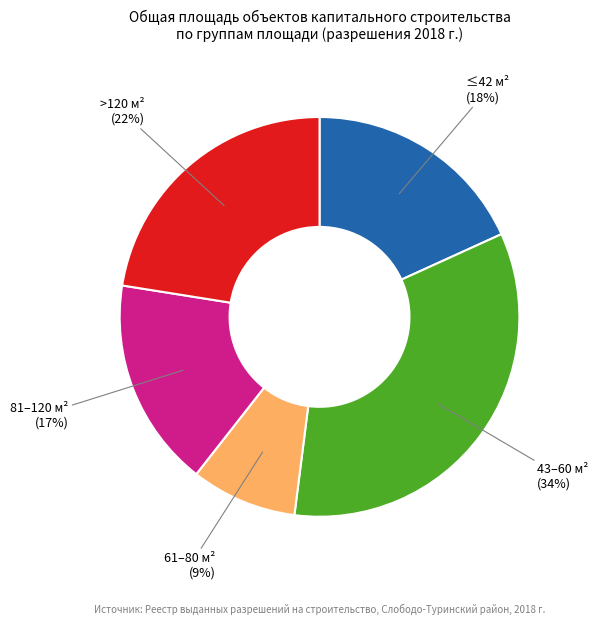

How many slices are in this pie chart?

5